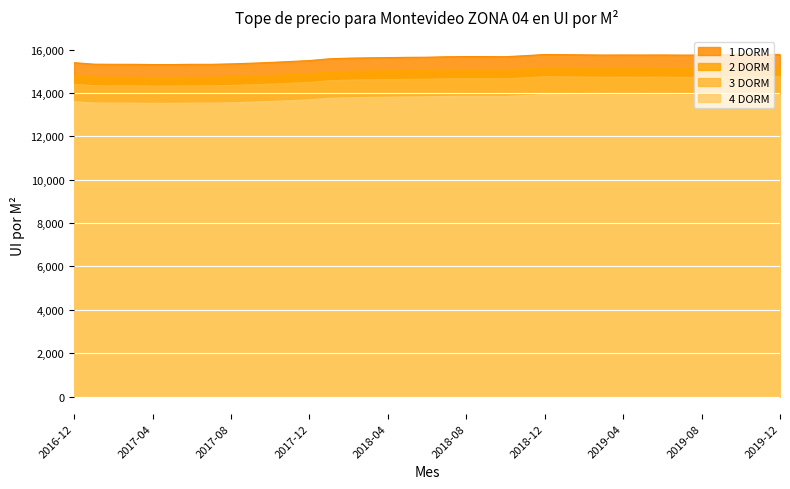

Read the 1 DORM value at 2018-02, to the nearest 10.

15610